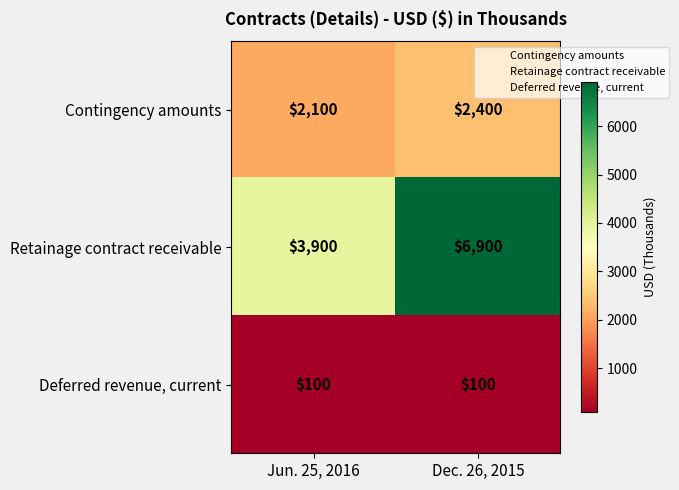

What is the approximate value of Retainage contract receivable at Jun. 25, 2016?

3900